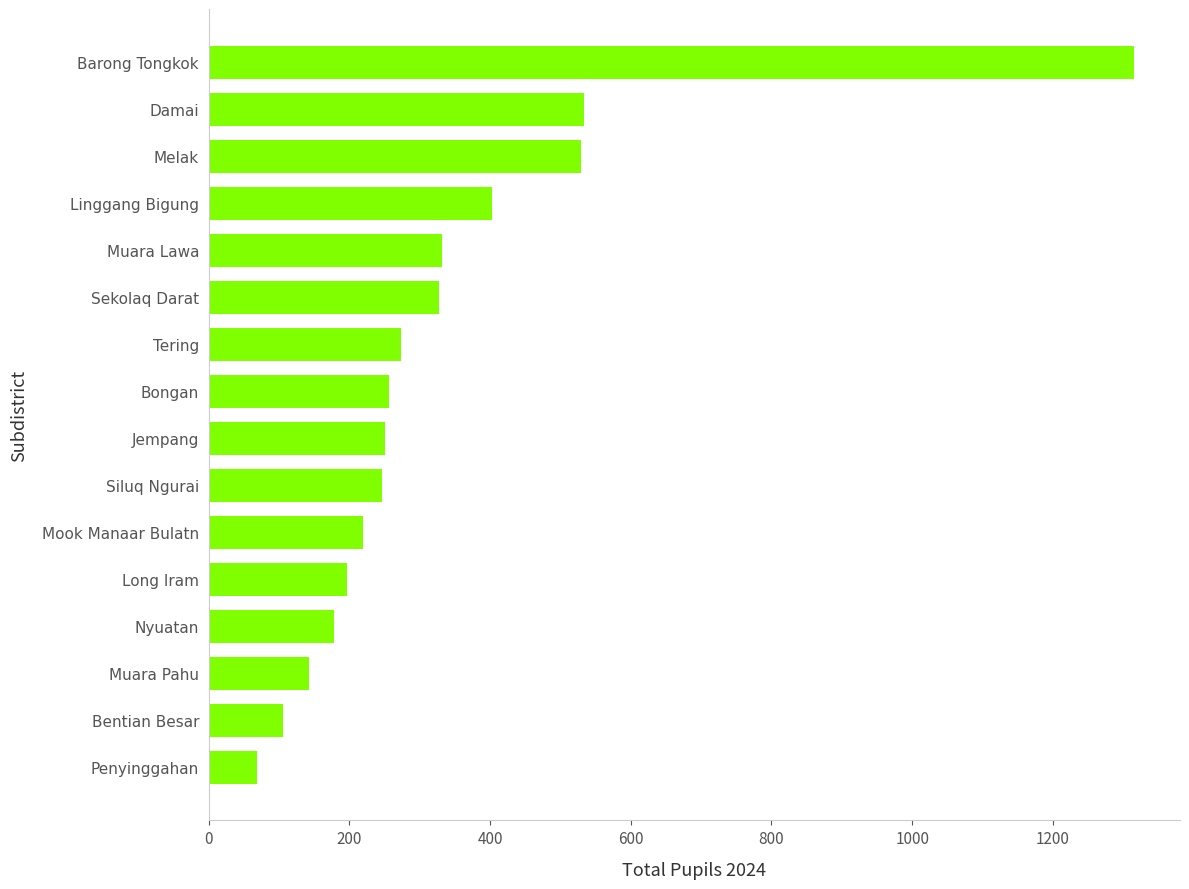

True or false: the data shows 273 at Tering.

True